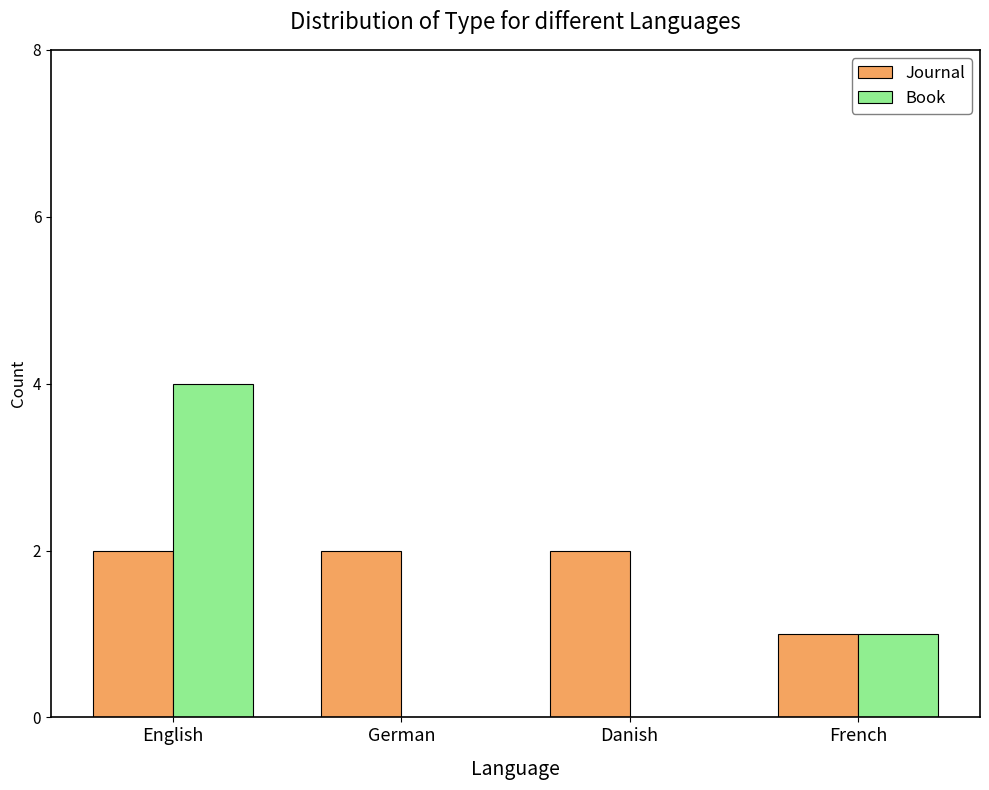

What is the spread (max minus min) of values at German?

2